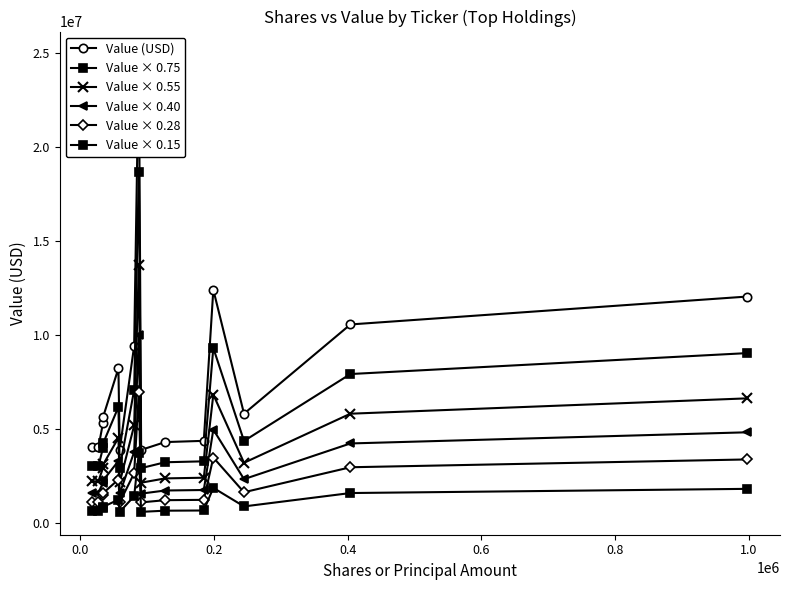

True or false: Value (USD) and Value × 0.28 cross at least once.

False